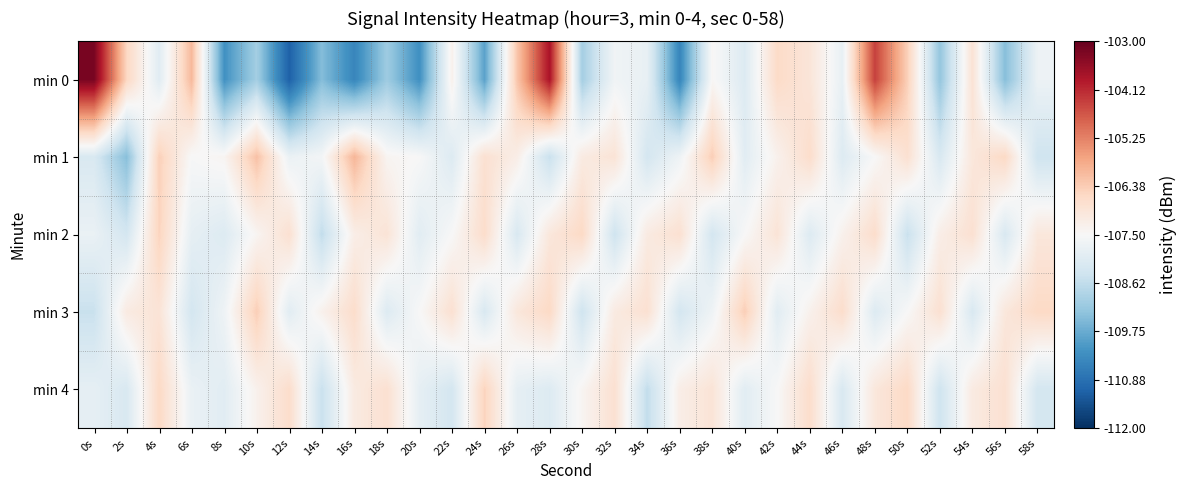

List the series in order of their peak value, lowest first.

min 2, min 4, min 3, min 1, min 0